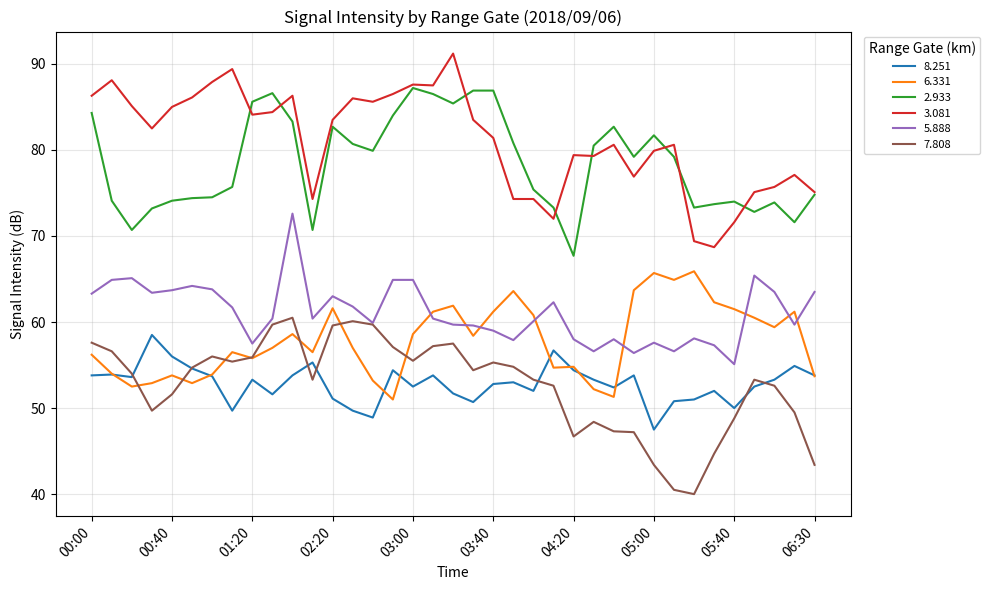

True or false: 2.933 and 8.251 intersect in this chart.

False